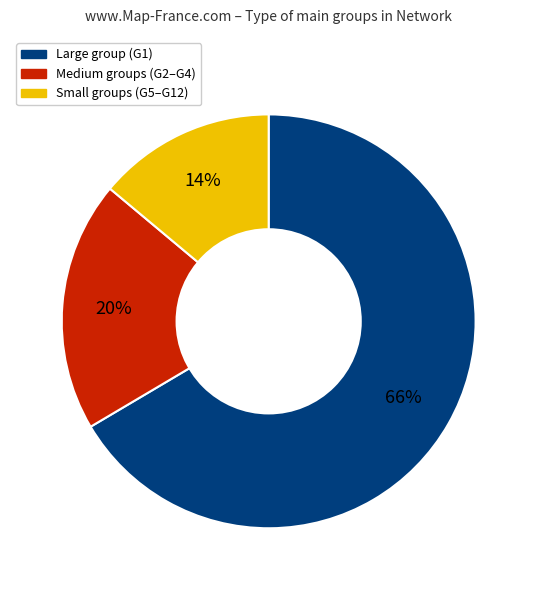

To the nearest percent, what is the average slice percentage?

33%